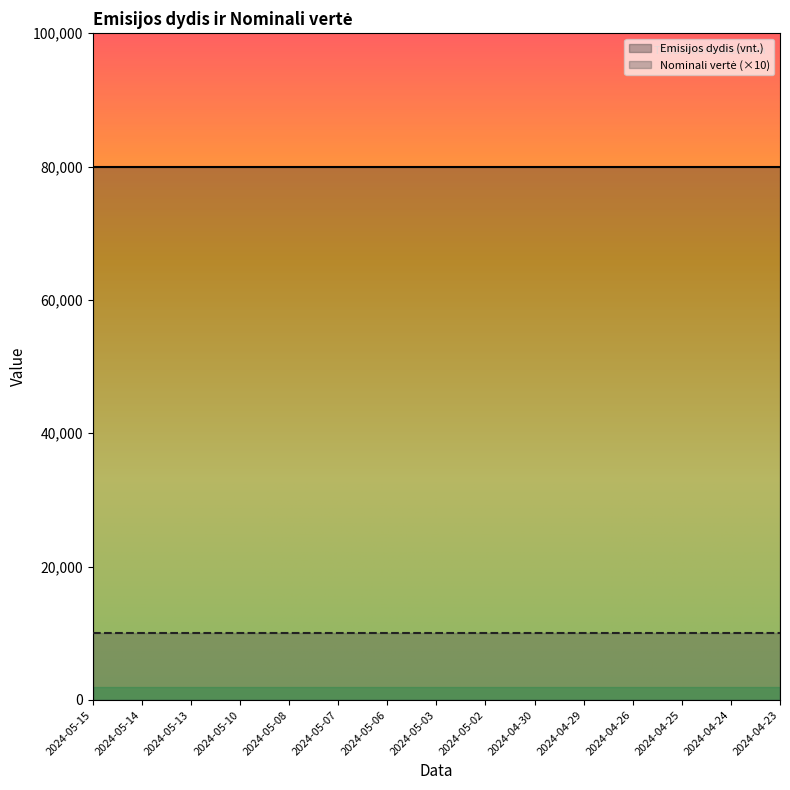

Rank the series by their maximum value, from lowest to highest.

Nominali vertė, Emisijos dydis (vnt.)